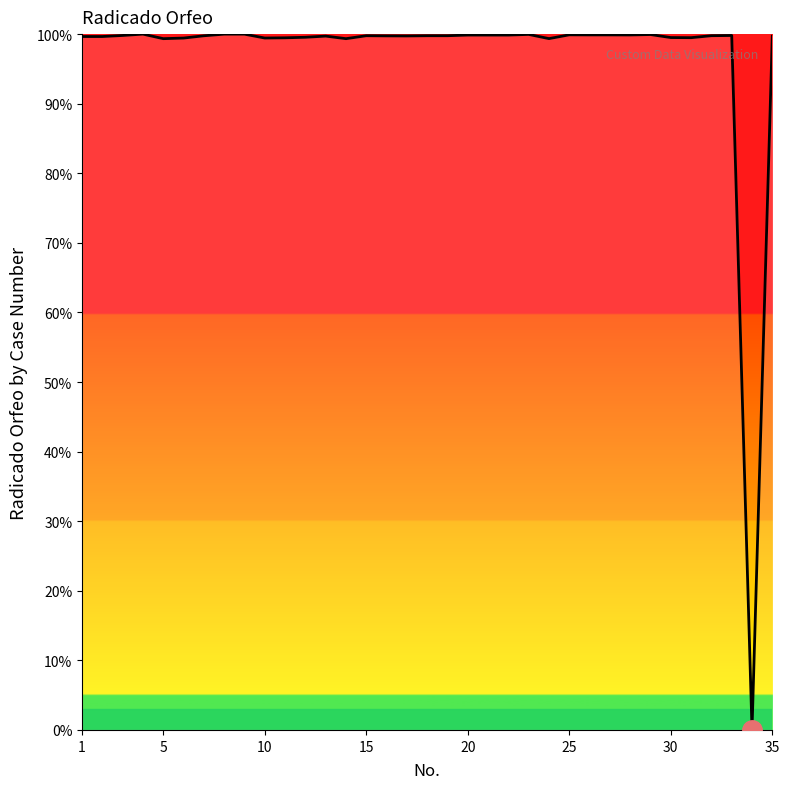

What is the maximum value shown in the chart?

100.0